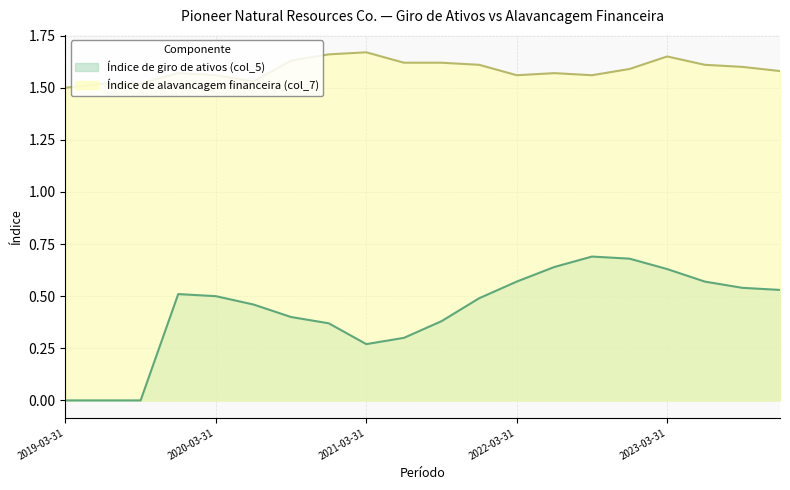

In Índice de alavancagem financeira (col_7), how many points are lower than both neighbors (excluding endpoints)?

3